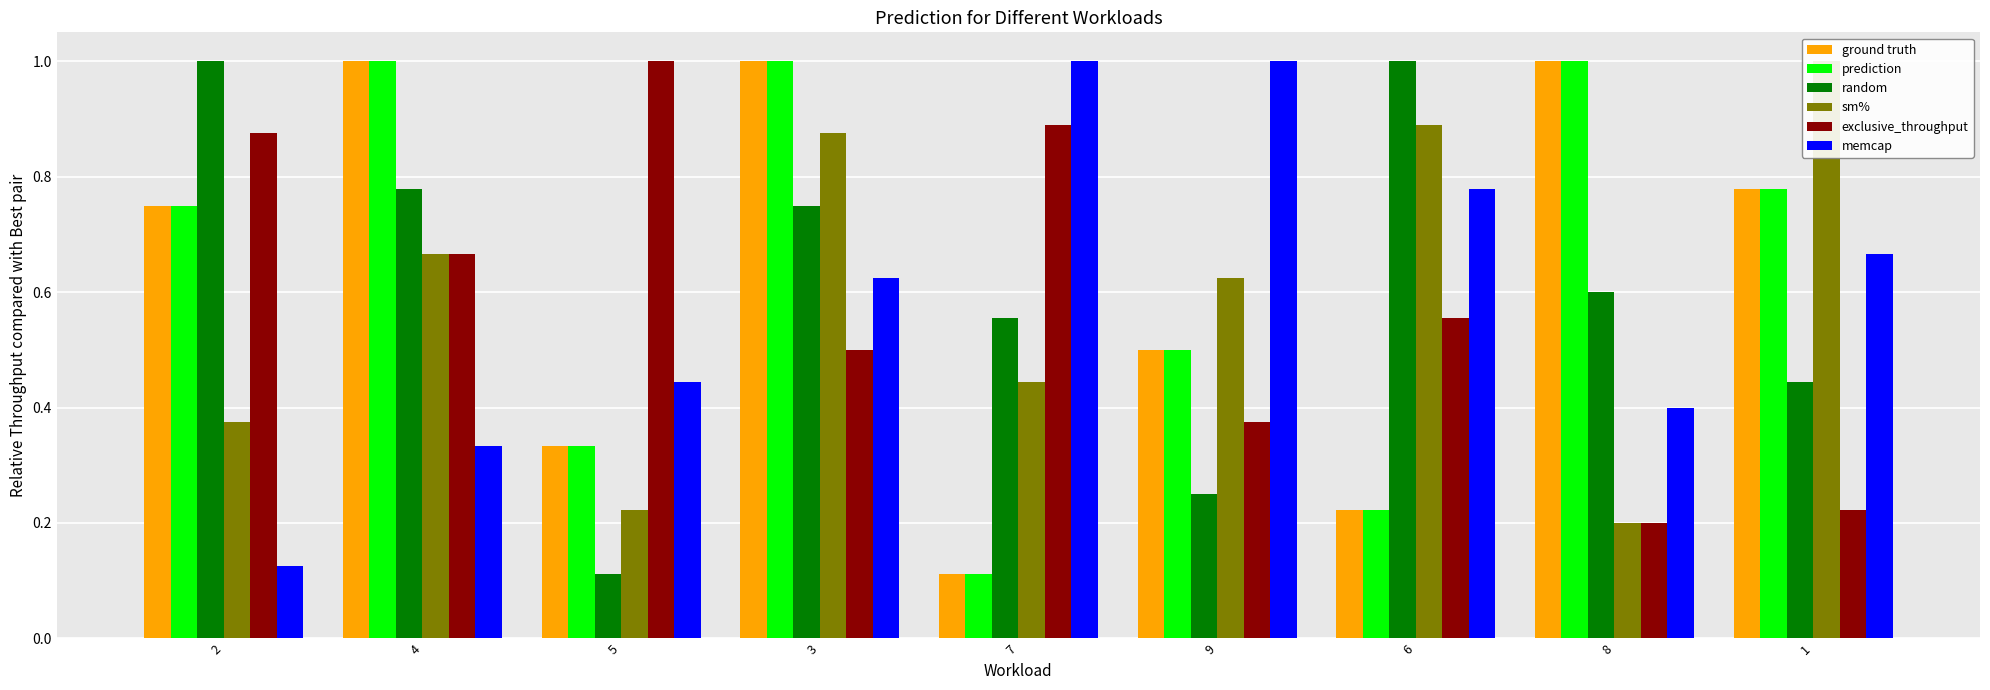

What is the difference between the second highest and minimum values in the prediction series?

0.9